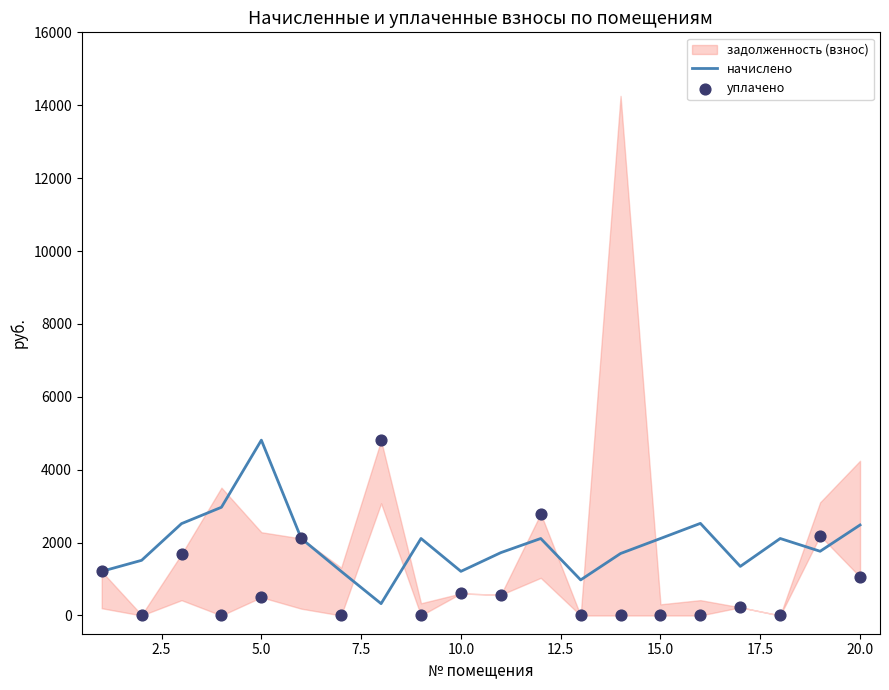

Which series has the largest total across all categories?

начислено